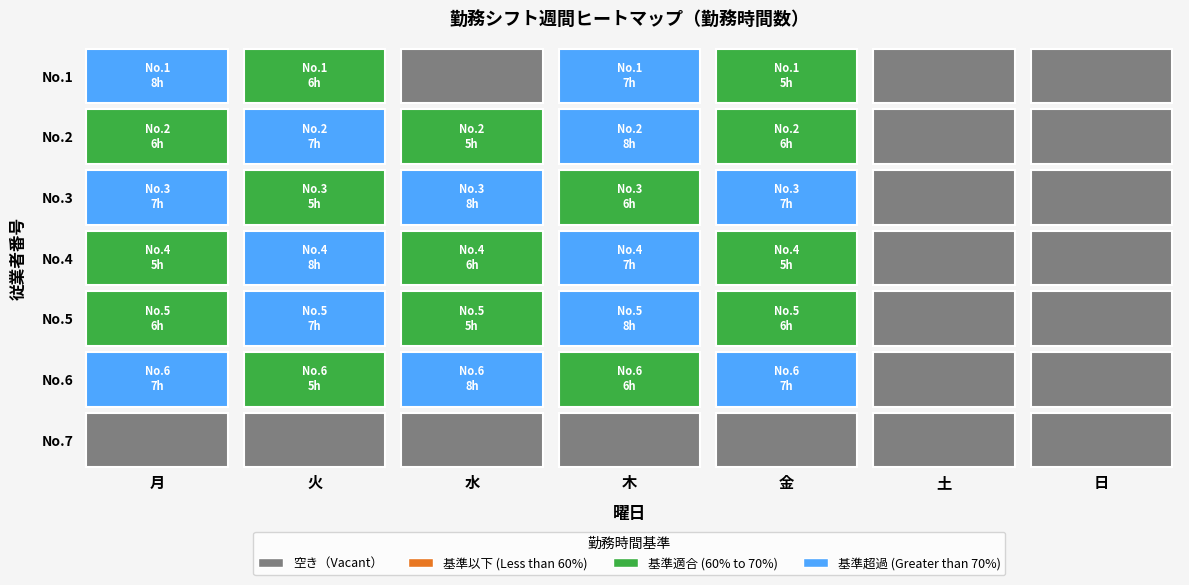

Reading left to right, transcribe all the data shown in this chart.

1: 8	6	0	7	5	0	0
2: 6	7	5	8	6	0	0
3: 7	5	8	6	7	0	0
4: 5	8	6	7	5	0	0
5: 6	7	5	8	6	0	0
6: 7	5	8	6	7	0	0
7: 0	0	0	0	0	0	0